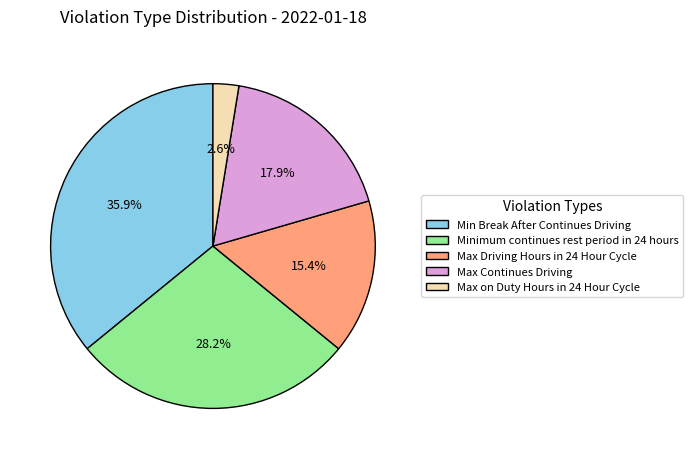

To the nearest percent, what is the average slice percentage?

20%